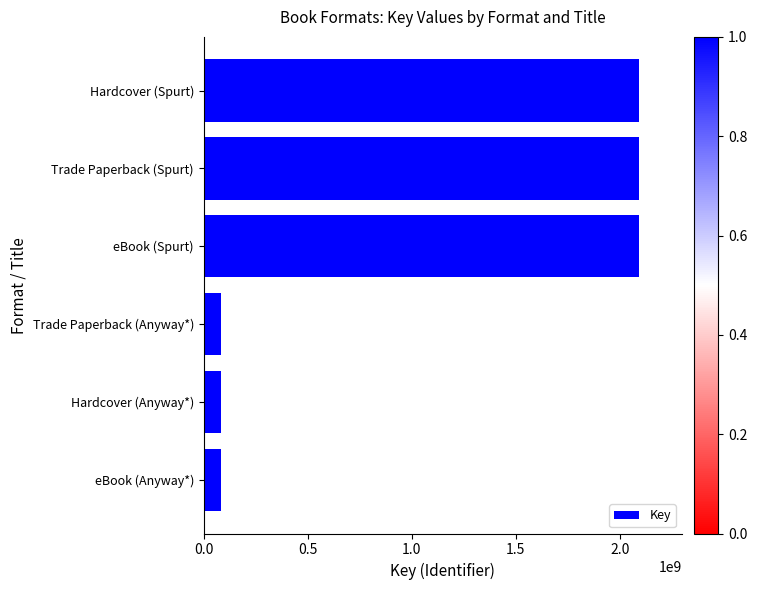

What is the minimum value shown in the chart?

81398065